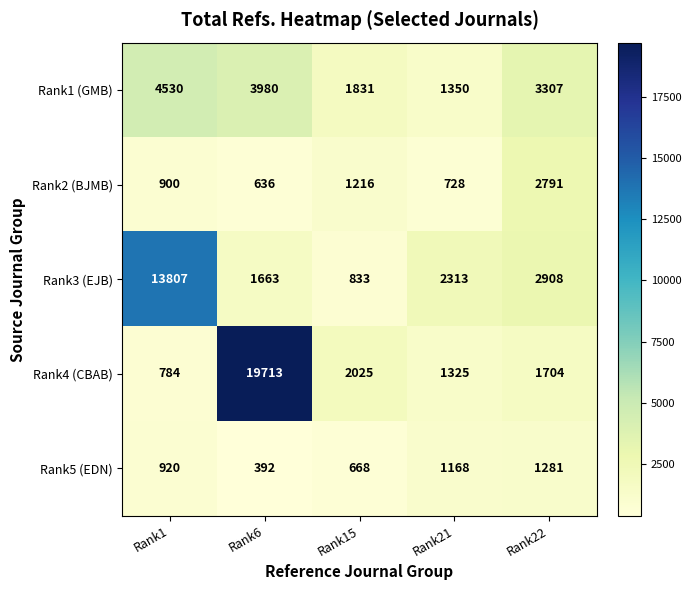

Reading left to right, transcribe all the data shown in this chart.

Rank1 (GMB): Rank1=4530	Rank6=3980	Rank15=1831	Rank21=1350	Rank22=3307
Rank2 (BJMB): Rank1=900	Rank6=636	Rank15=1216	Rank21=728	Rank22=2791
Rank3 (EJB): Rank1=13807	Rank6=1663	Rank15=833	Rank21=2313	Rank22=2908
Rank4 (CBAB): Rank1=784	Rank6=19713	Rank15=2025	Rank21=1325	Rank22=1704
Rank5 (EDN): Rank1=920	Rank6=392	Rank15=668	Rank21=1168	Rank22=1281